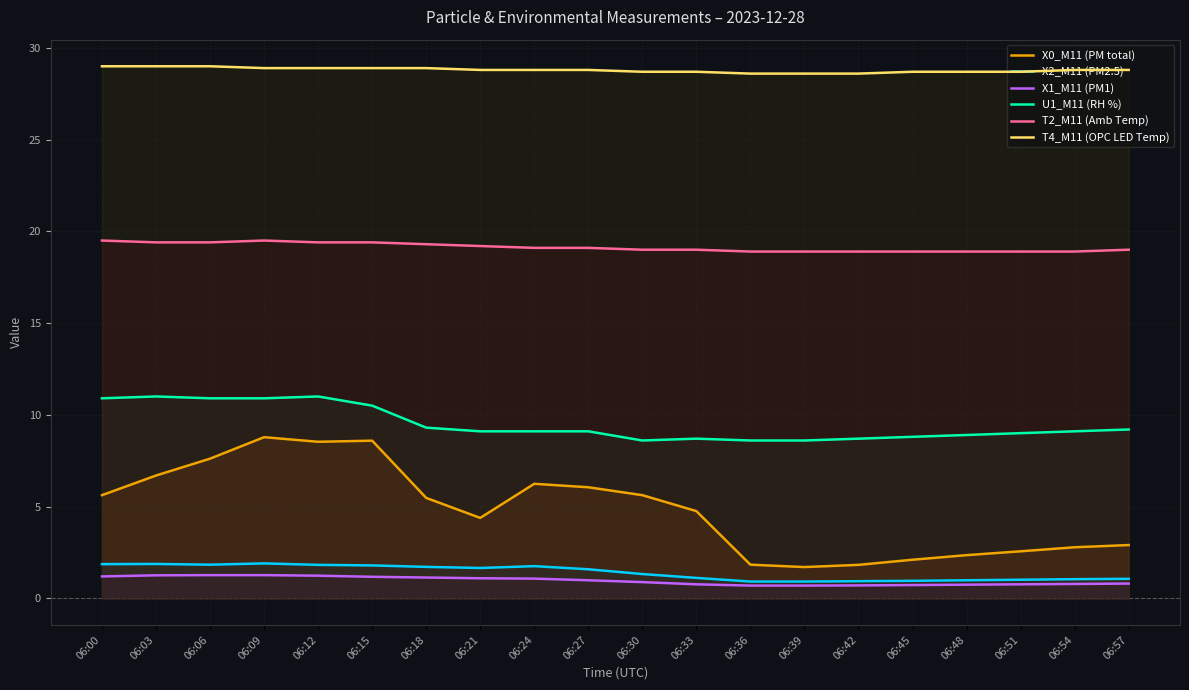

Reading left to right, list all the values displayed in this chart.

X0_M11 (PM total): 5.6	6.7	7.6	8.8	8.5	8.6	5.5	4.4	6.2	6.0	5.6	4.8	1.8	1.7	1.8	2.1	2.4	2.6	2.8	2.9
X2_M11 (PM2.5): 1.9	1.9	1.8	1.9	1.8	1.8	1.7	1.6	1.8	1.6	1.3	1.1	0.9	0.9	0.9	0.9	1.0	1.0	1.0	1.1
X1_M11 (PM1): 1.2	1.2	1.3	1.3	1.2	1.2	1.1	1.1	1.1	1.0	0.9	0.8	0.7	0.7	0.7	0.7	0.7	0.8	0.8	0.8
U1_M11 (RH %): 10.9	11.0	10.9	10.9	11.0	10.5	9.3	9.1	9.1	9.1	8.6	8.7	8.6	8.6	8.7	8.8	8.9	9.0	9.1	9.2
T2_M11 (Amb Temp): 19.5	19.4	19.4	19.5	19.4	19.4	19.3	19.2	19.1	19.1	19.0	19.0	18.9	18.9	18.9	18.9	18.9	18.9	18.9	19.0
T4_M11 (OPC LED Temp): 29.0	29.0	29.0	28.9	28.9	28.9	28.9	28.8	28.8	28.8	28.7	28.7	28.6	28.6	28.6	28.7	28.7	28.7	28.8	28.8